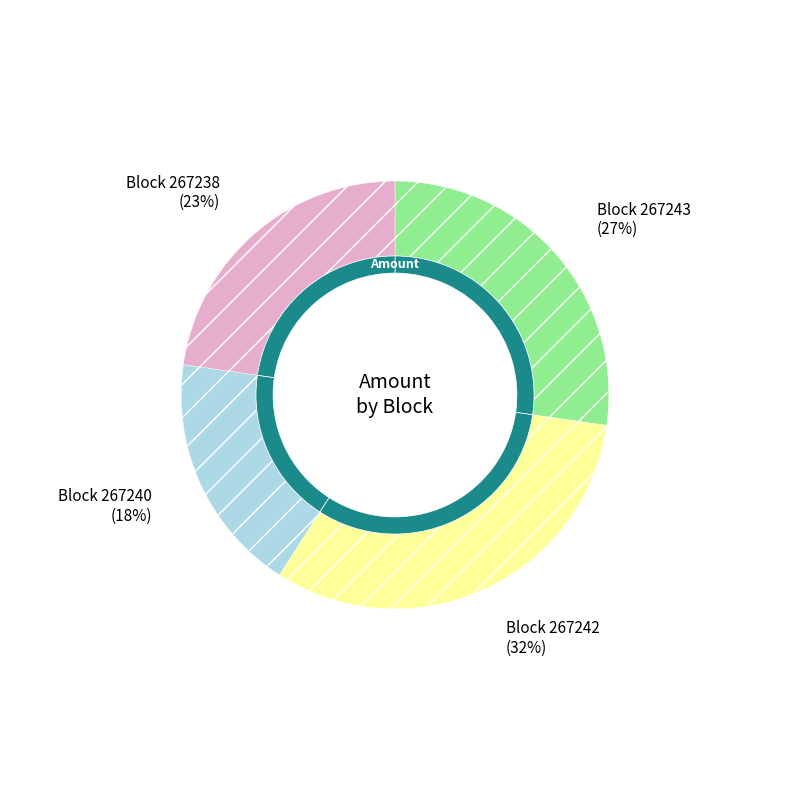

Count the number of slices in the pie.

4